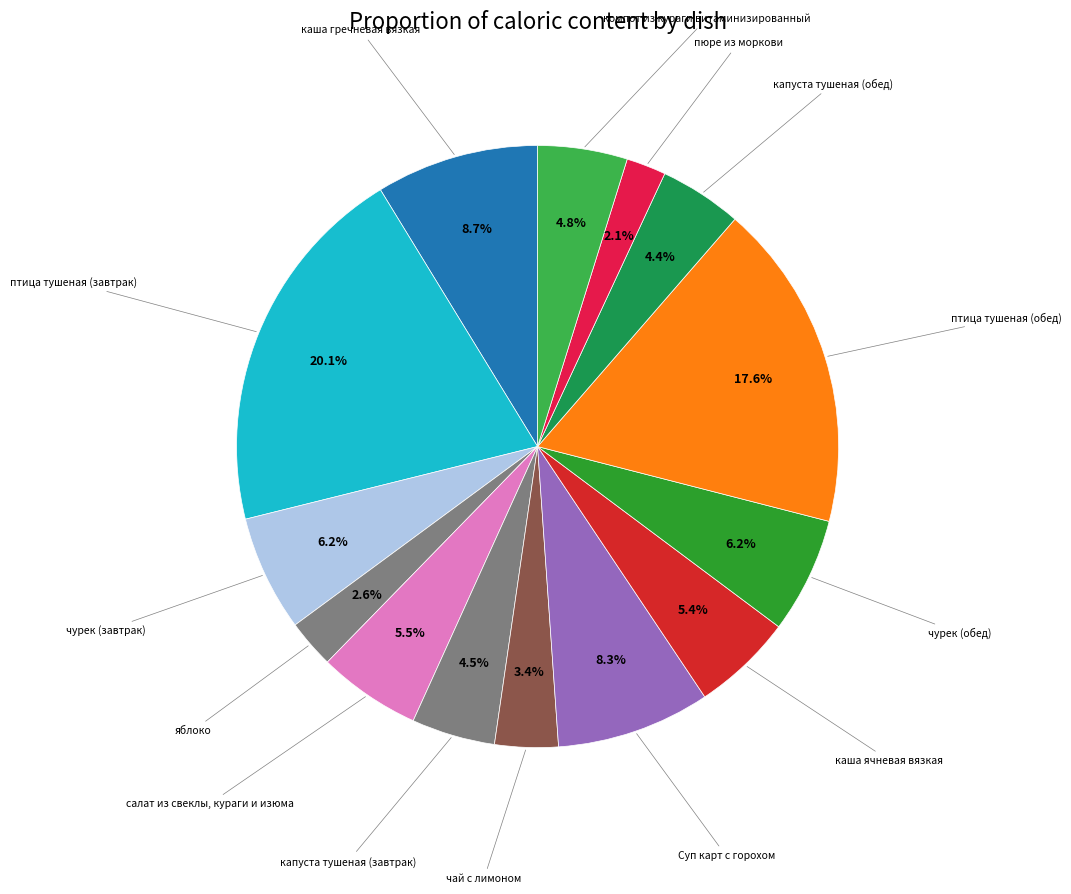

Is there any slice that represents more than half of the pie?

No